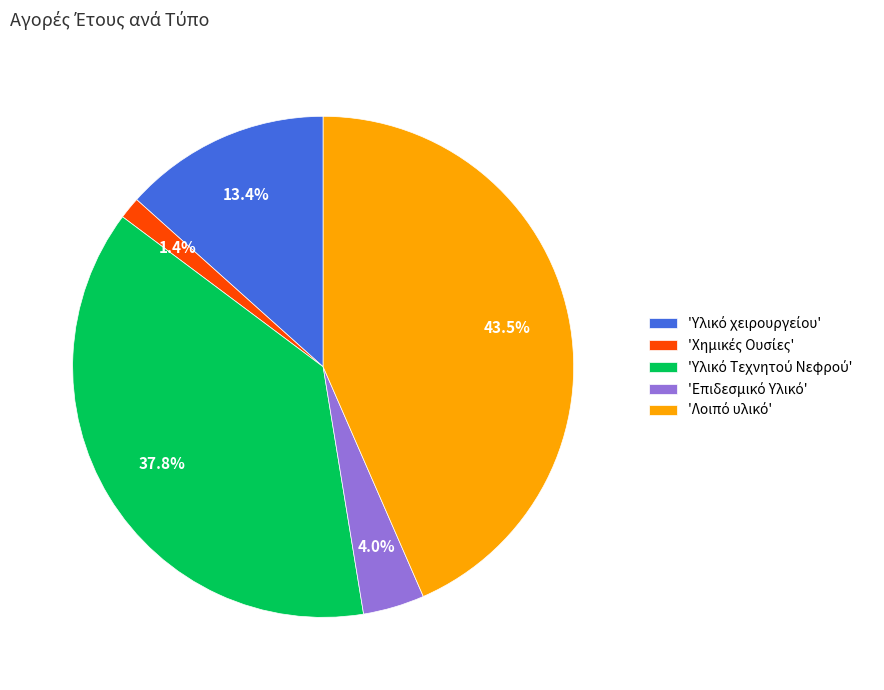

Does any single category account for the majority?

No